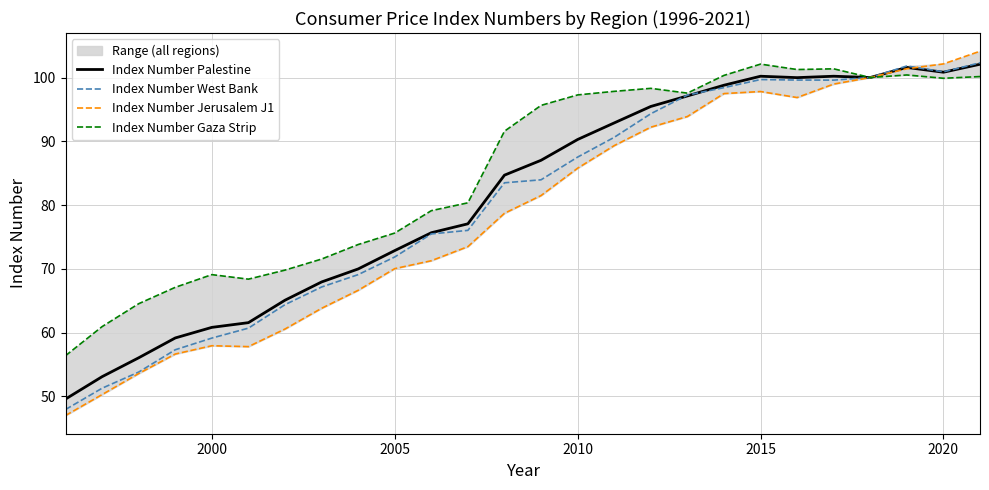

True or false: Index Number Palestine and Index Number Gaza Strip cross at least once.

False